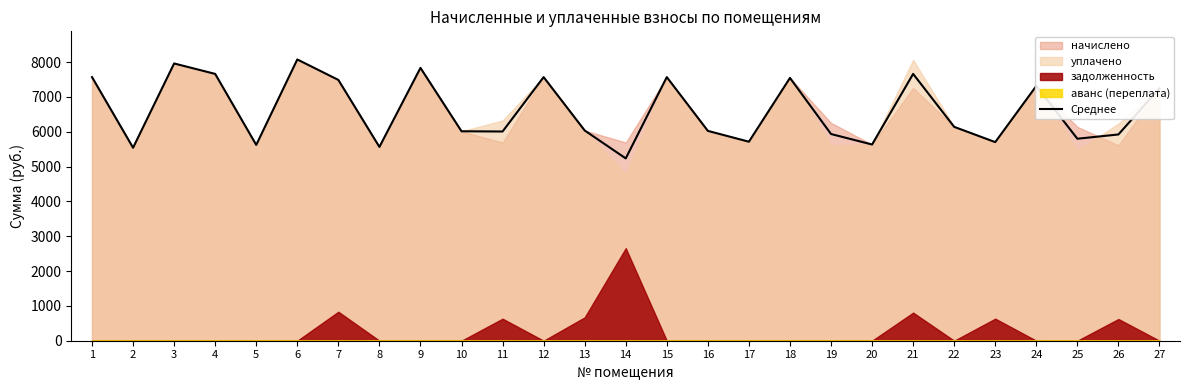

Reading left to right, list all the values displayed in this chart.

7568.6	5541.1	7960.3	7660.8	5621.8	8075.5	7488.0	5564.2	7833.6	6013.4	6007.0	7568.6	6036.5	5234.7	7568.6	6025.0	5713.9	7545.6	5935.0	5633.3	7660.8	6140.1	5702.4	7315.2	5799.3	5921.9	7246.1